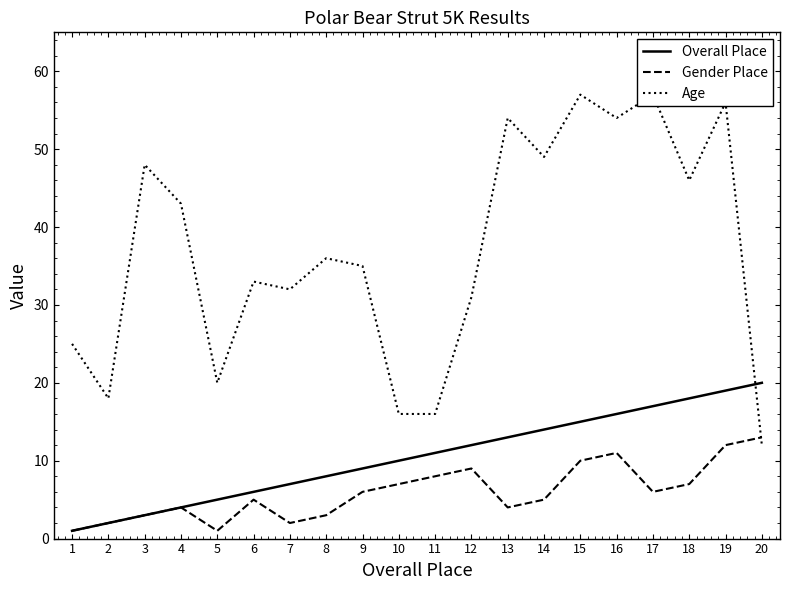

Between which two adjacent categories do Age and Overall Place first intersect?

19 and 20